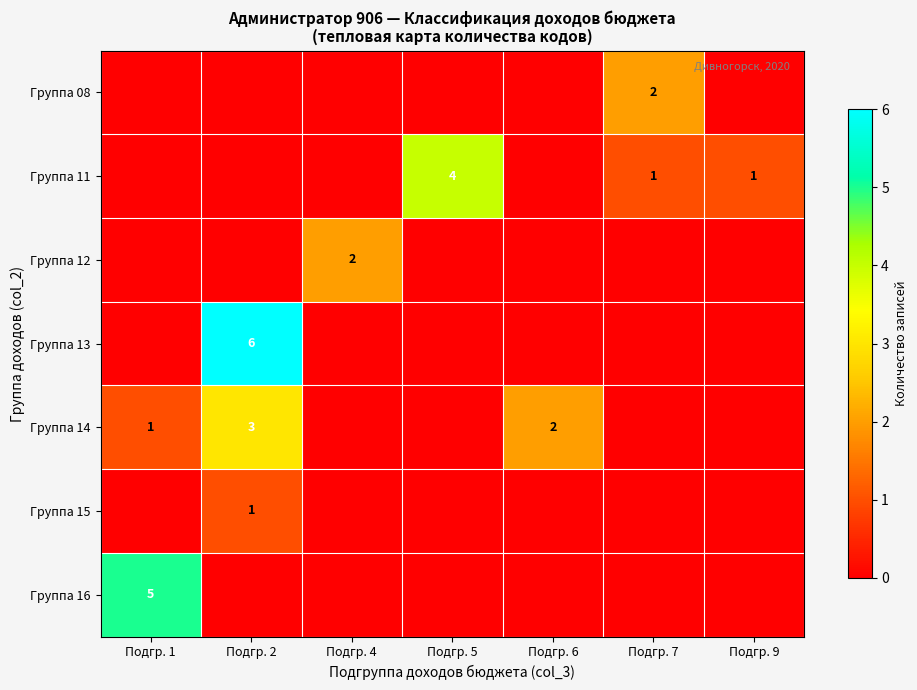

The value of Группа 12 at Подгр. 6 is 0. True or false?

True